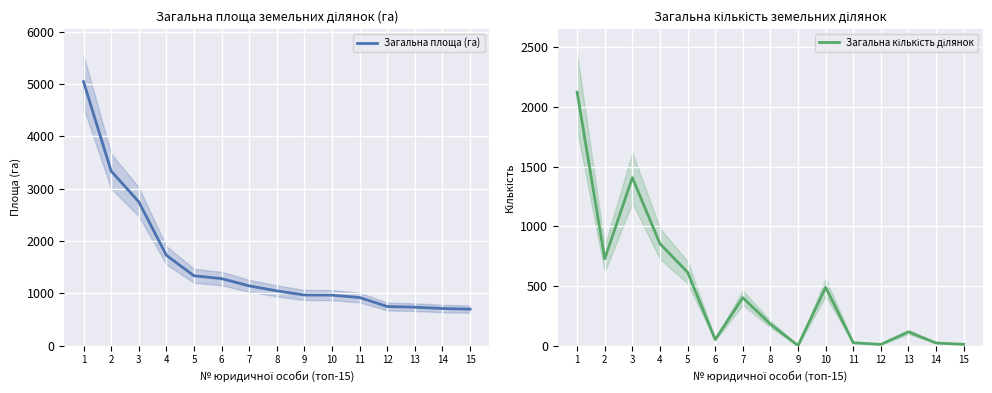

In Загальна кількість ділянок, how many points are lower than both neighbors (excluding endpoints)?

4